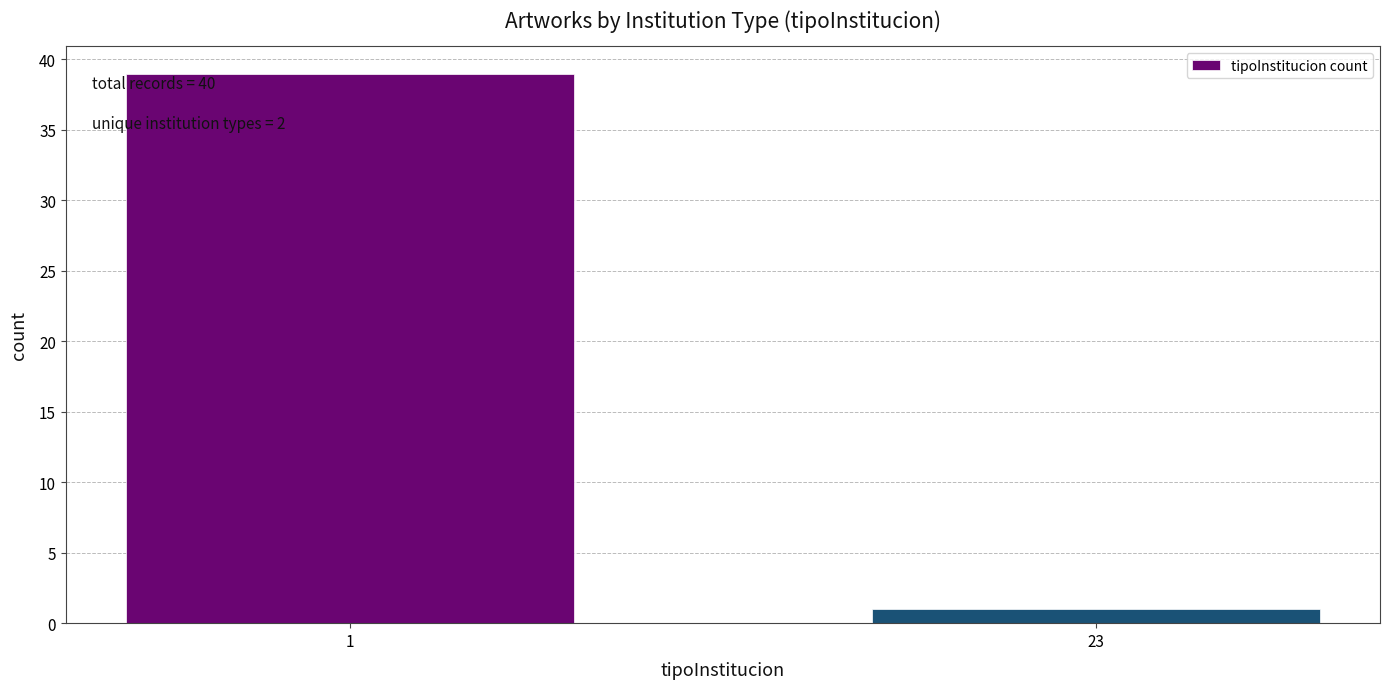

Reading right to left, extract all data points from this chart.

1	39